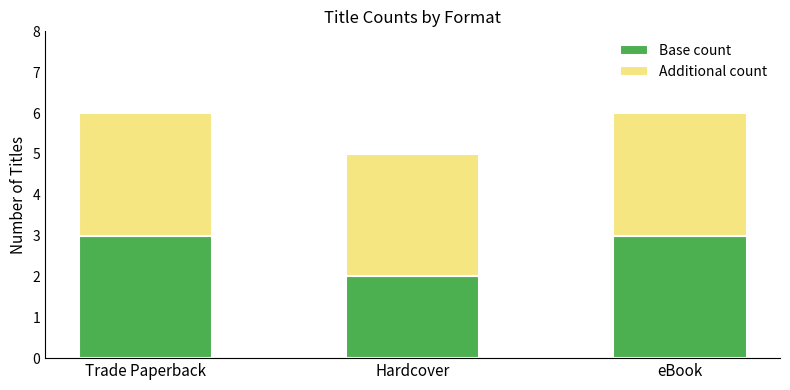

What is the sum of the Base count values at eBook and Hardcover?

5